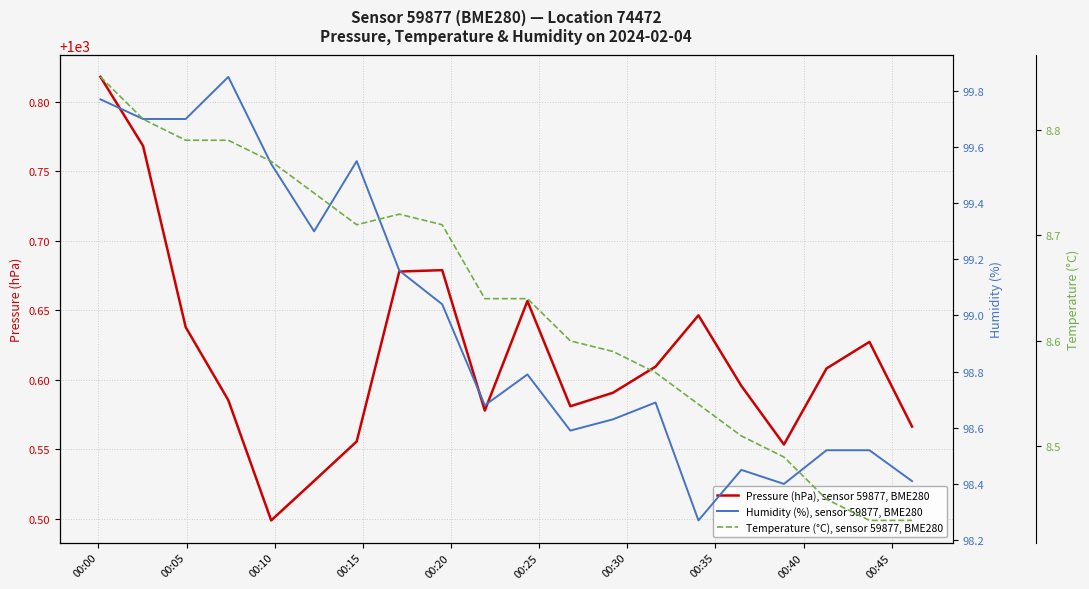

What is the difference between the maximum and minimum values in the Humidity (%), sensor 59877, BME280 series?

1.6